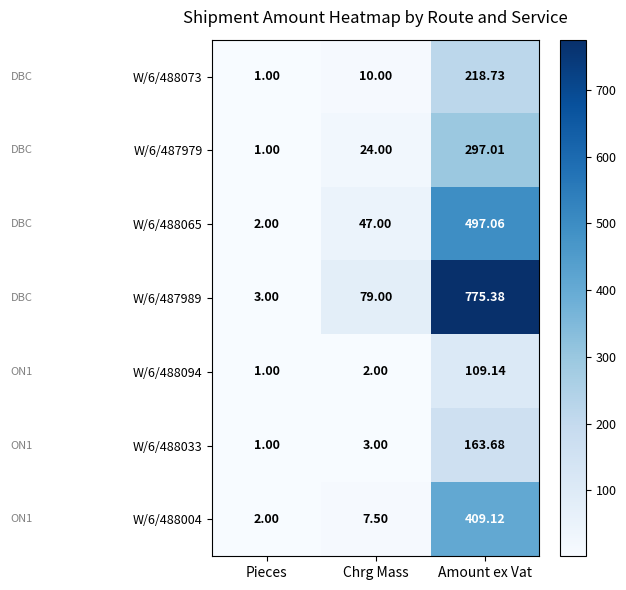

Which category has the highest value in the W/6/488094 series?

Amount ex Vat